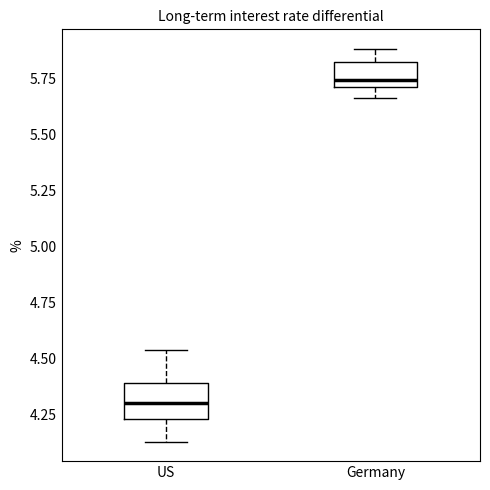

Where is the lower edge of the box for US on the y-axis? The values are not printed on the chart, so give them approximately, as read against the axis.

4.25